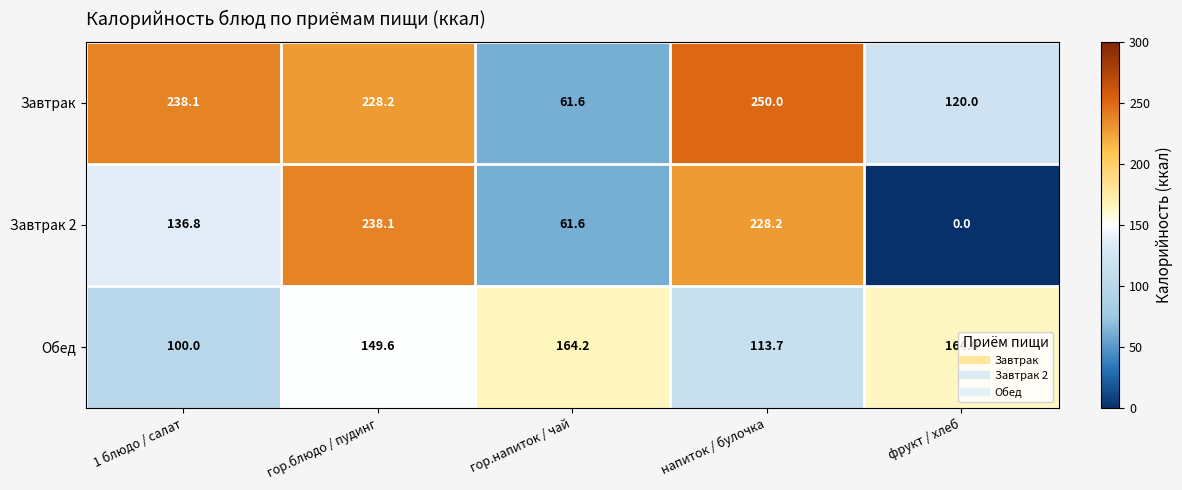

How many categories are shown in the chart?

5